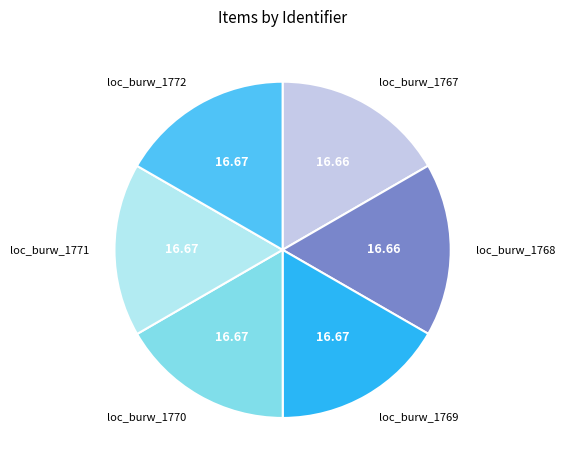

Is it true that loc_burw_1767 is 17% of the pie?

True